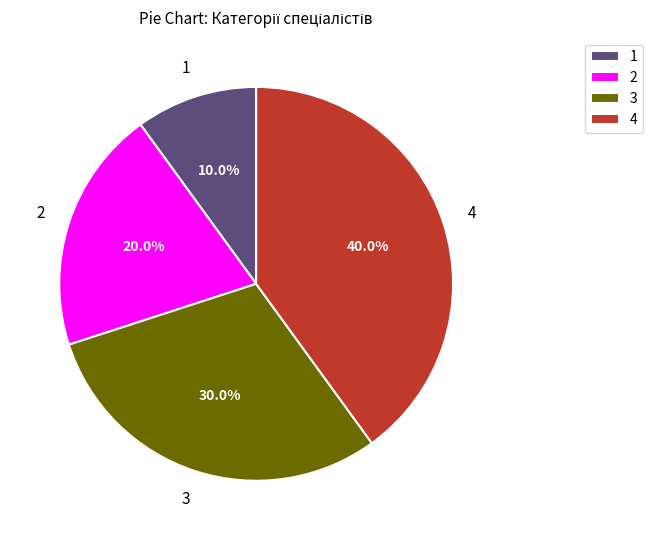

How much of the chart is everything except 1?

90.0%